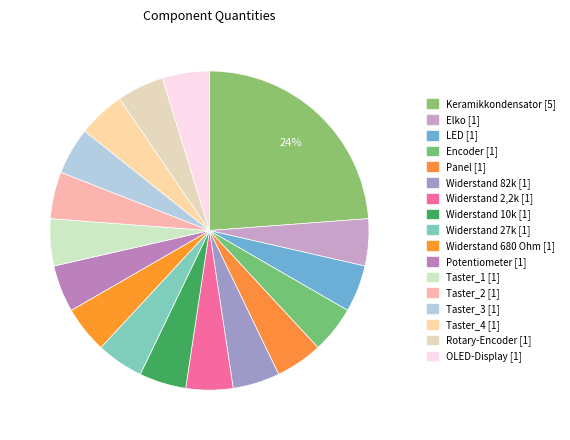

Between LED and Widerstand 2,2k, which is larger?

LED